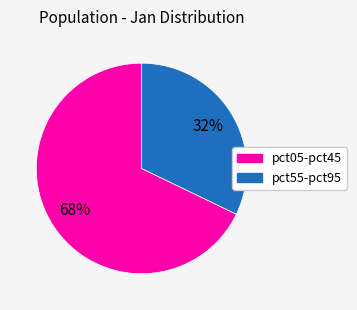

Is there a majority slice in this chart?

Yes